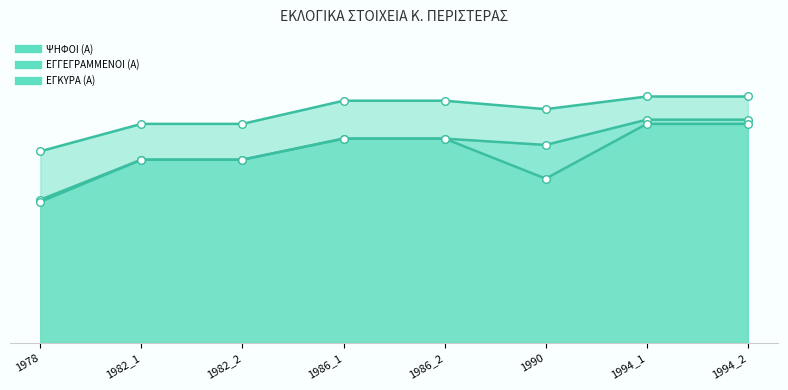

At which category is the sum across all series the highest?

1994_1